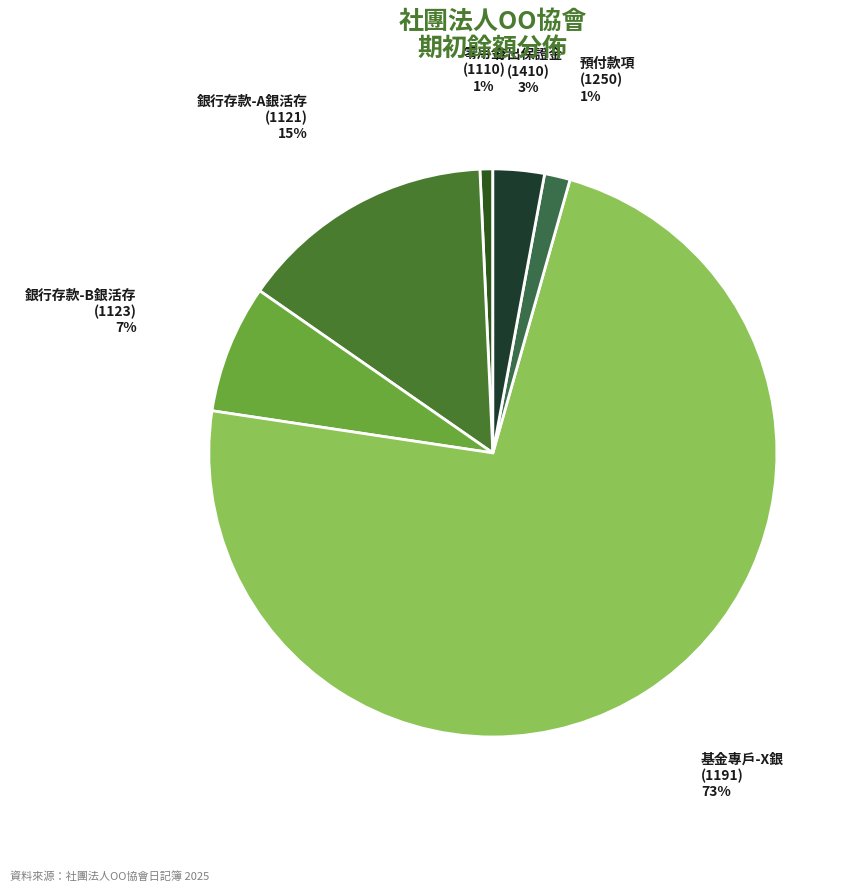

Which category accounts for the majority?

基金專戶-X銀 (1191)